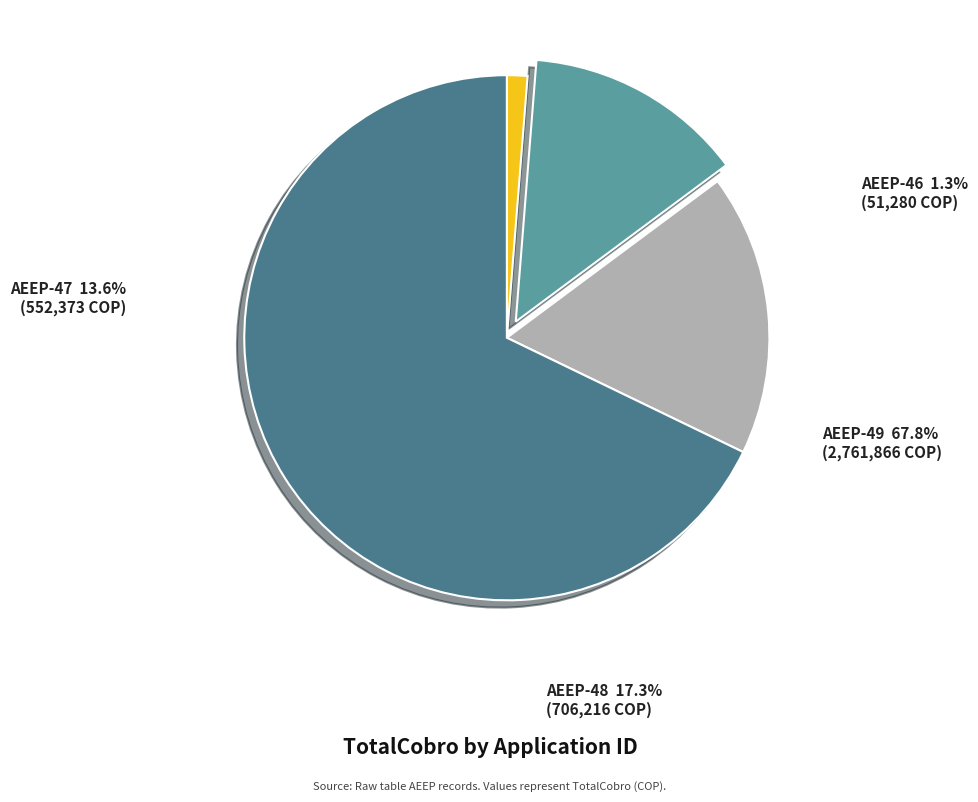

Approximately how many times larger is the value at AEEP-48 compared to AEEP-46?

13.8